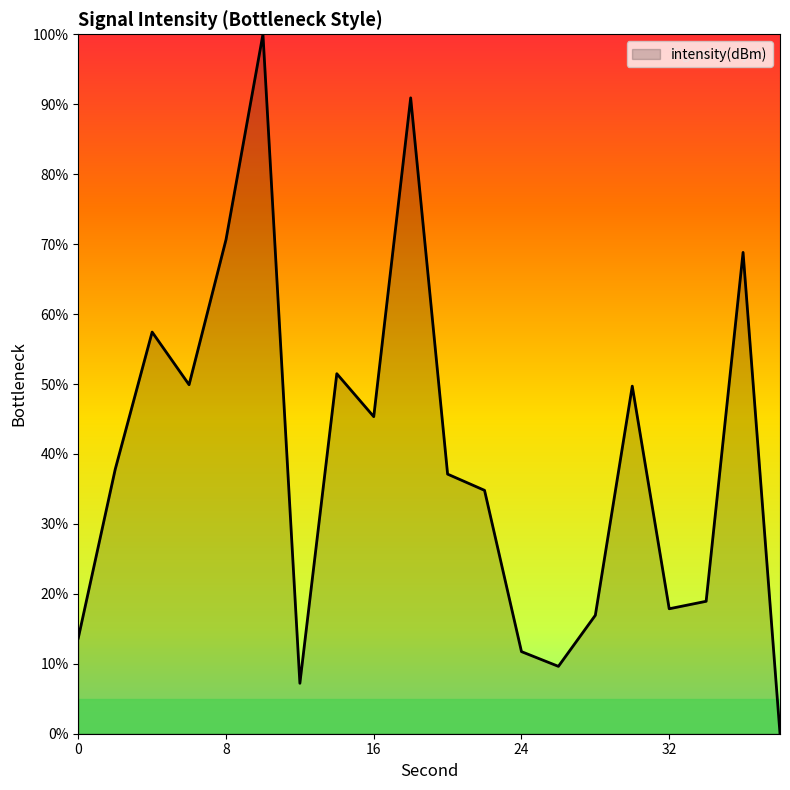

How many interior local valleys (lower than both neighbors) does the data have?

5